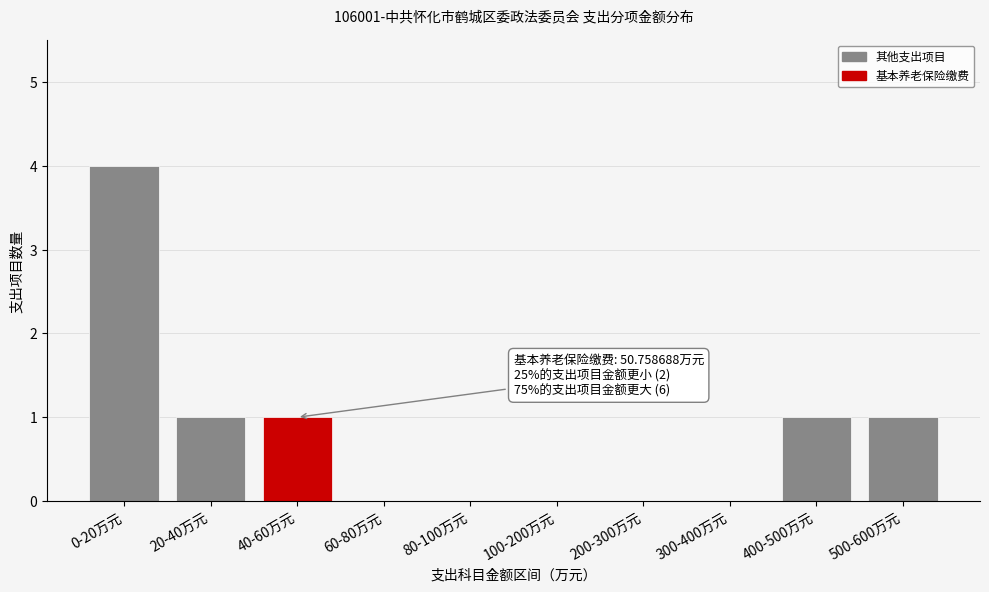

Reading left to right, transcribe all the data shown in this chart.

0-20万元=4	20-40万元=1	40-60万元=1	60-80万元=0	80-100万元=0	100-200万元=0	200-300万元=0	300-400万元=0	400-500万元=1	500-600万元=1